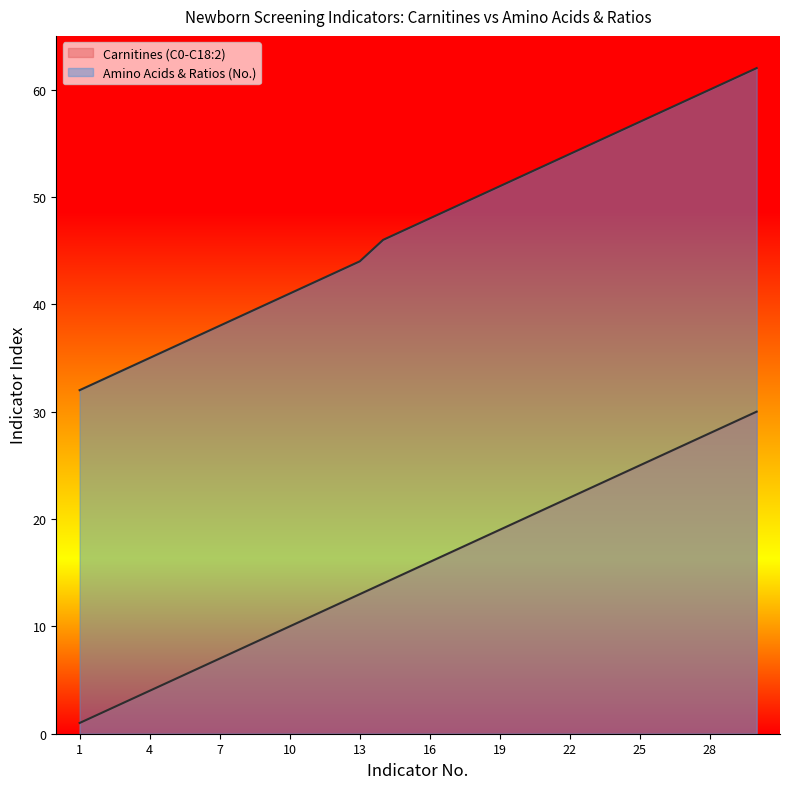

What are all the series names shown in the legend?

Carnitines (C0-C18:2), Amino Acids & Ratios